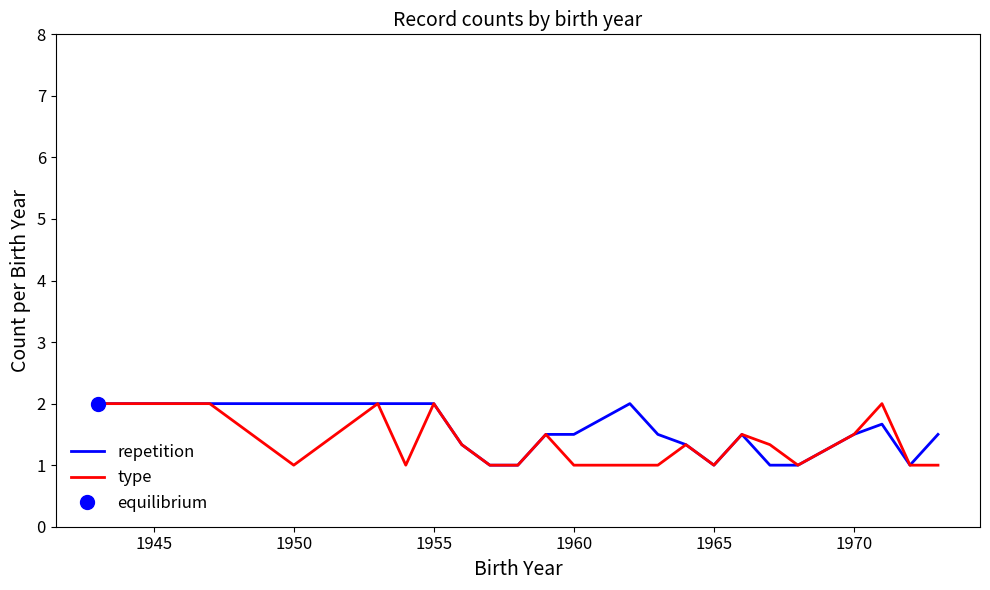

The value of repetition at 1965 is 0.2. True or false?

False